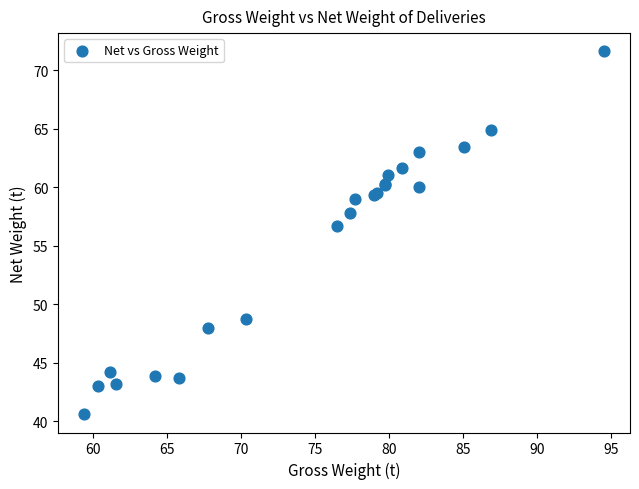

What Y value in the scatter plot is closest to 56?

56.7